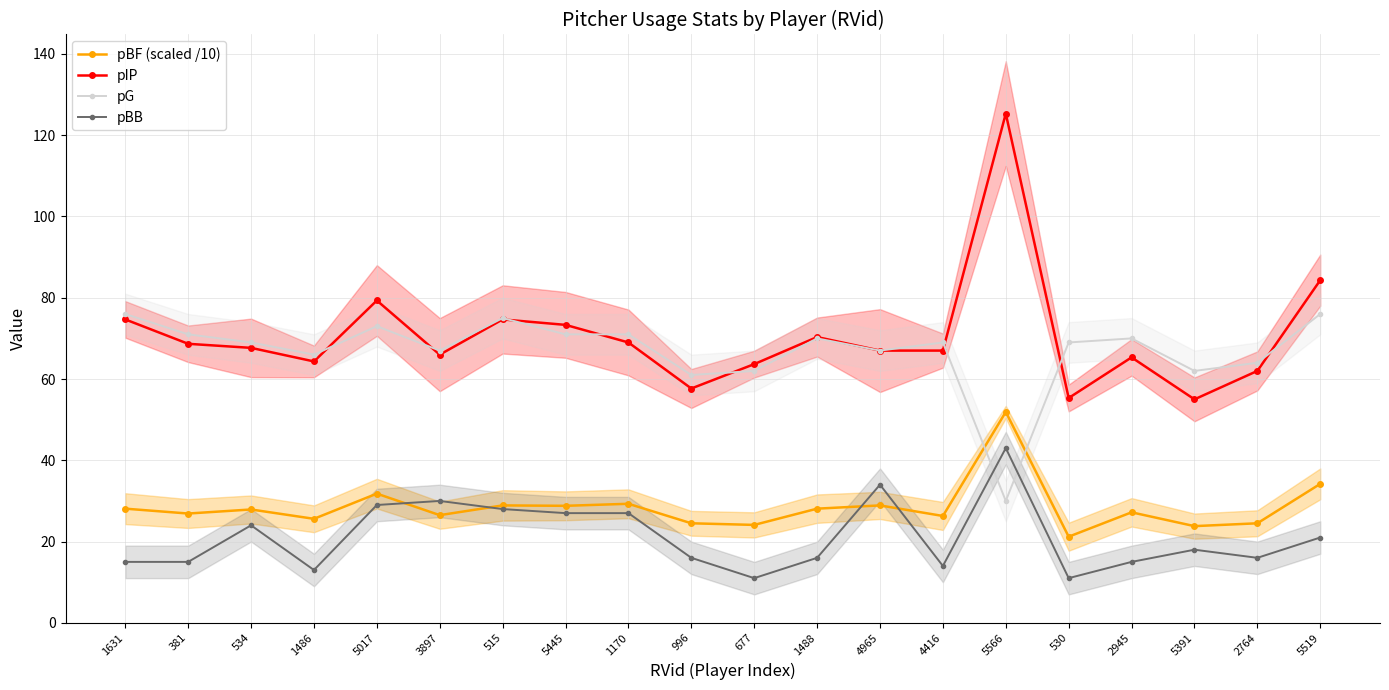

How many values in the pIP series exceed 67?

10